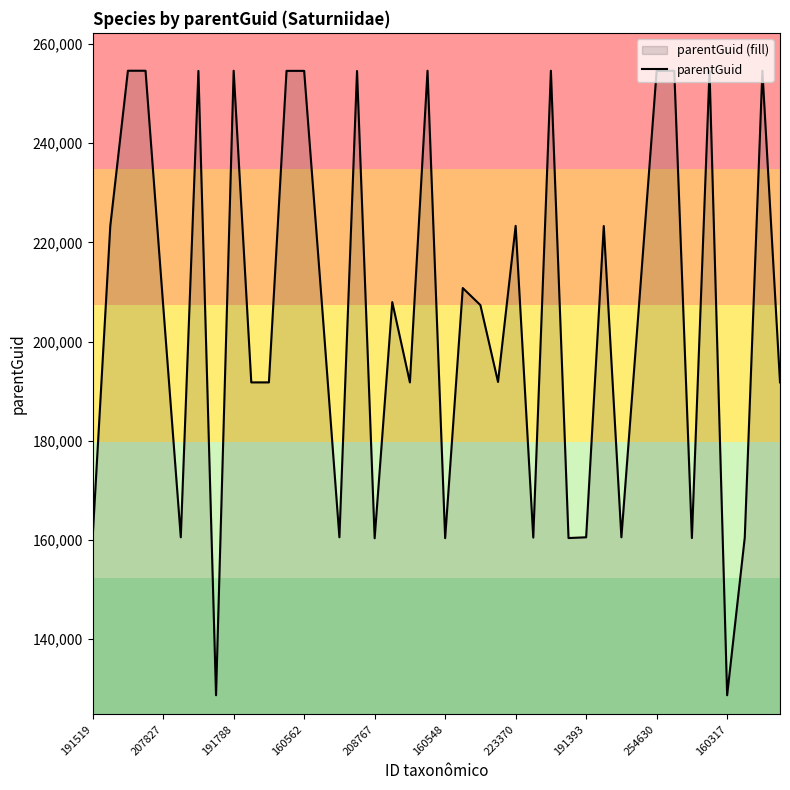

True or false: the data shows 84606 at 191519.

False